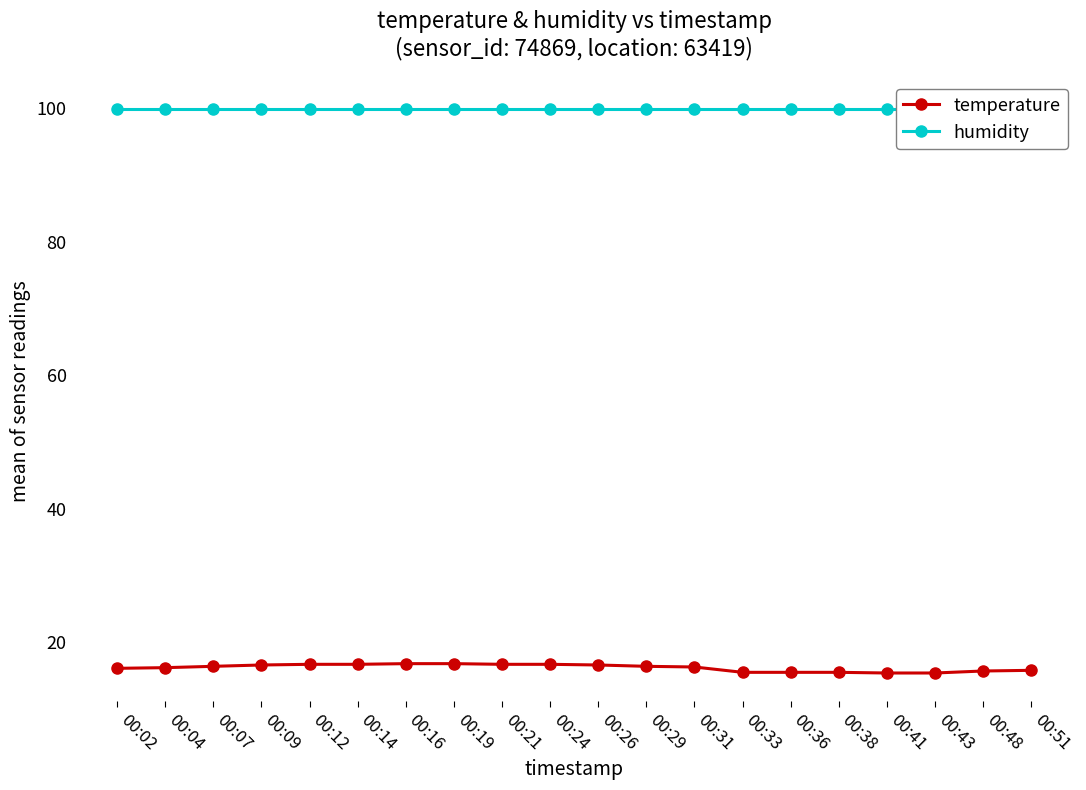

What is the value of the temperature point at the 15th from the left?

15.5